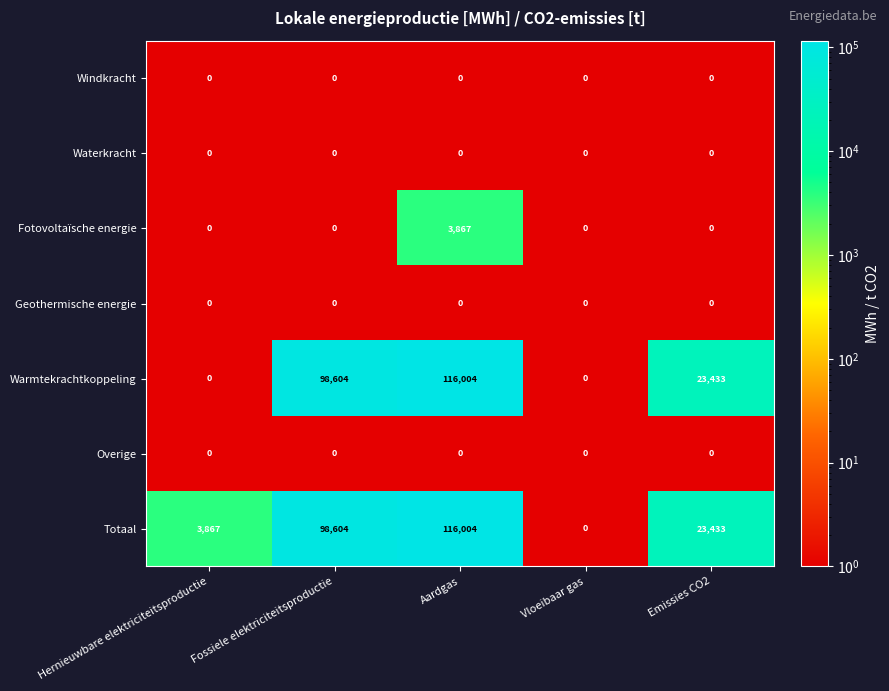

The Warmtekrachtkoppeling series shows 116004 at Aardgas. True or false?

True